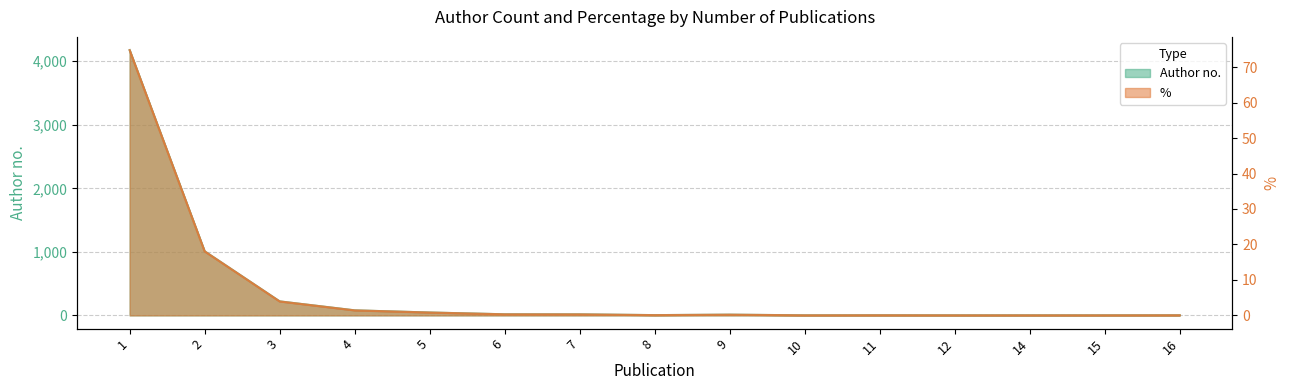

Does the chart display data point markers on the line(s)?

No